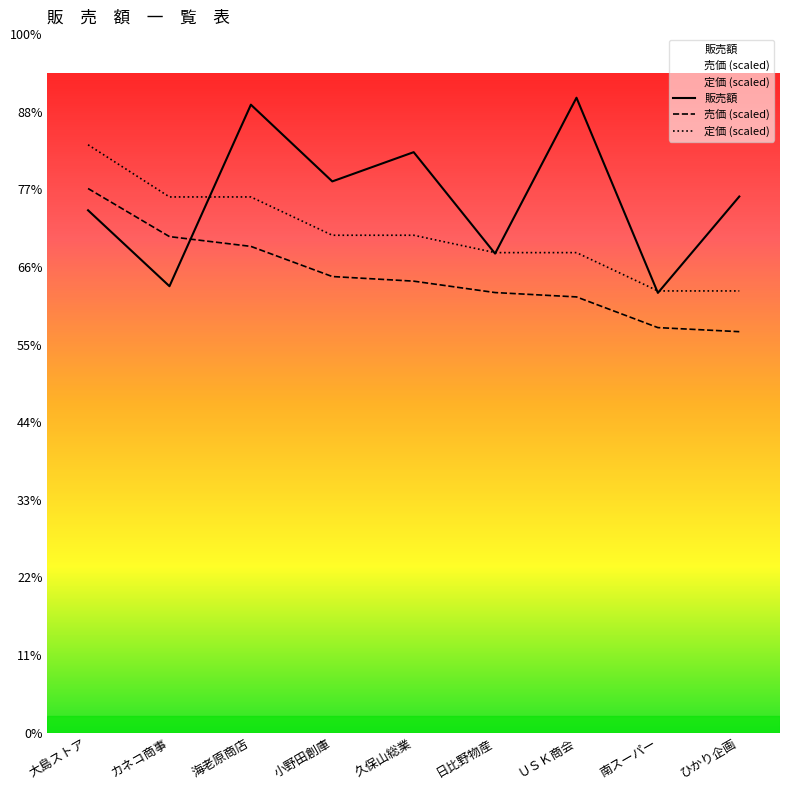

Which series ends up on top after the final intersection of 販売額 and 売価?

販売額